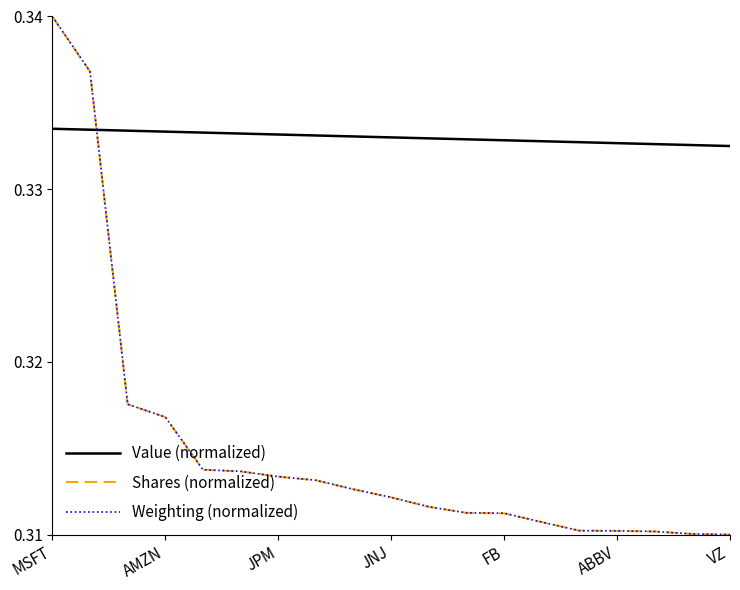

Which series ends up on top after the final intersection of Weighting (normalized) and Value (normalized)?

Value (normalized)